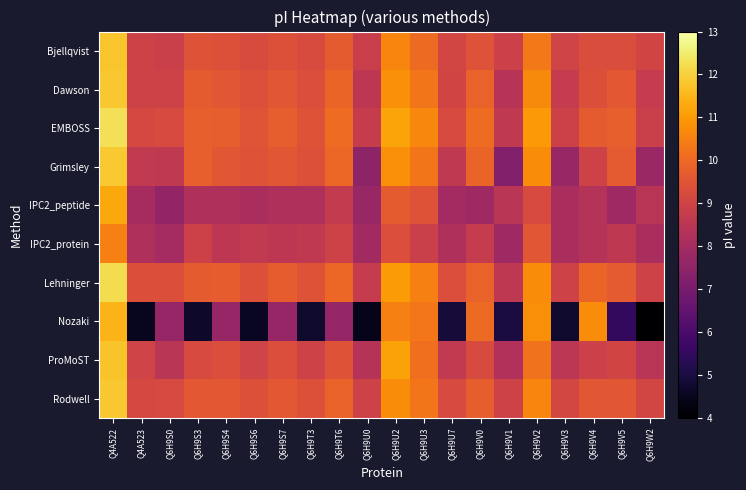

Between Q6H9U2 and Q6H9S6, which is larger?

Q6H9U2